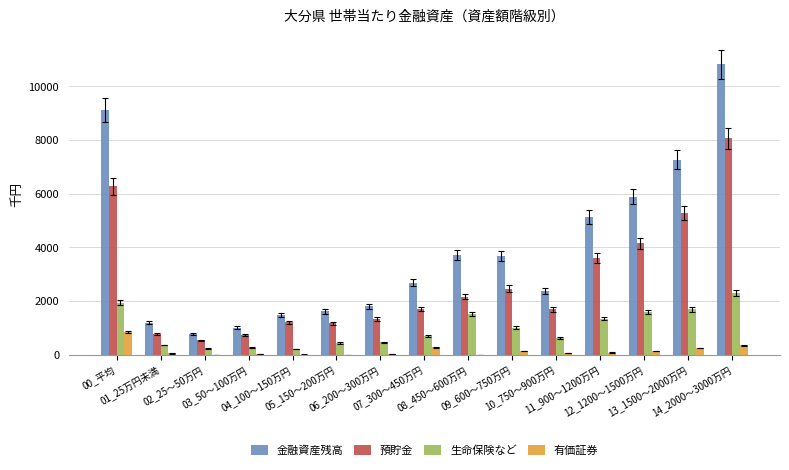

What is the sum of all 金融資産残高 values?

58586